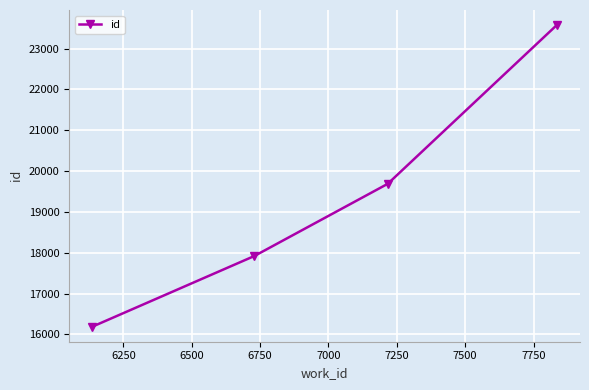

Reading left to right, list all the values displayed in this chart.

16190	17919	19688	23575